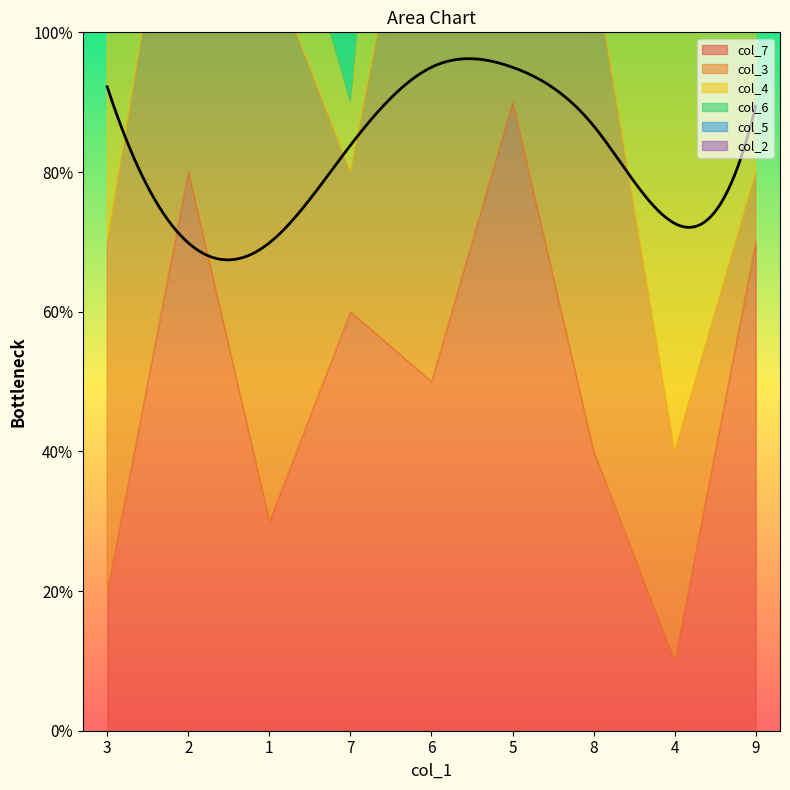

At which label is col_6 closest to 5?

7